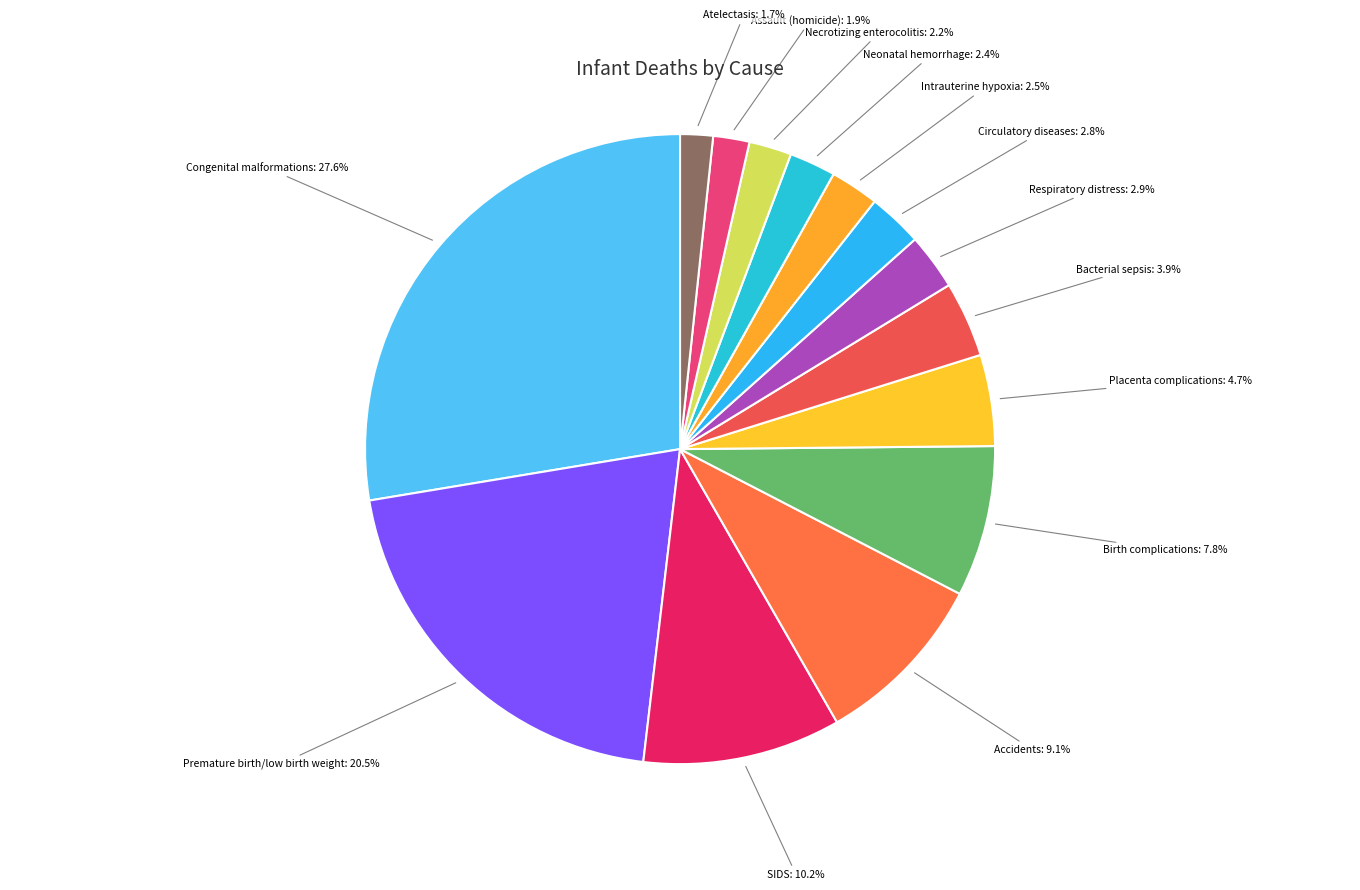

Does Neonatal hemorrhage represent more than half of the total?

No